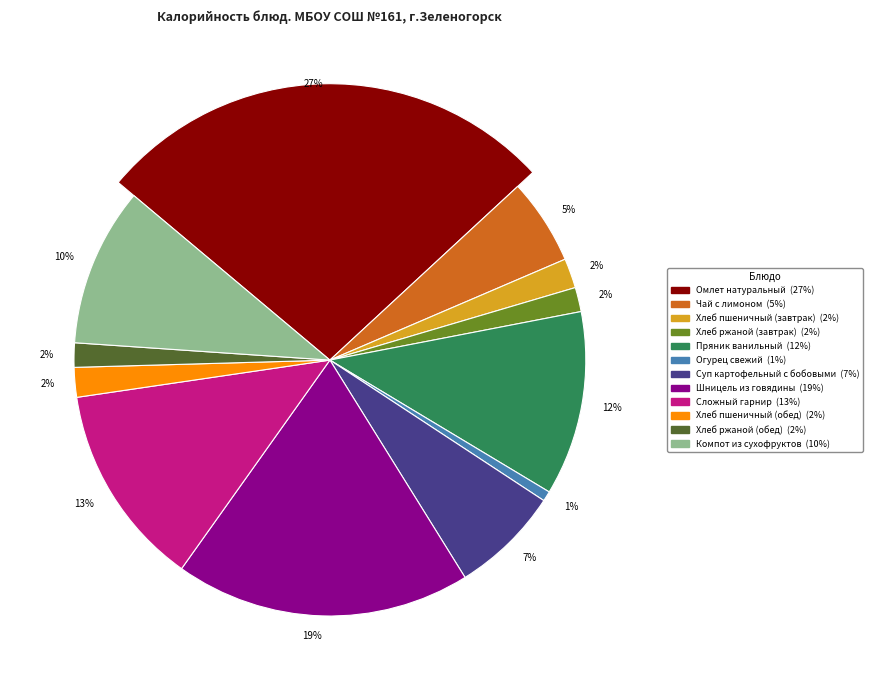

How many segments does this pie chart have?

12